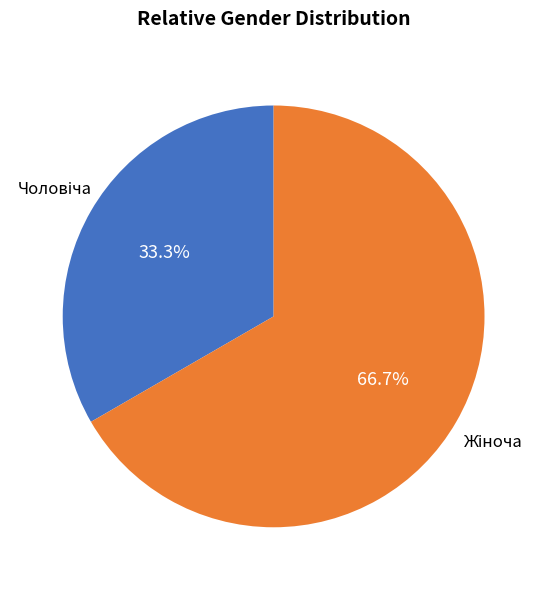

Is there a majority slice in this chart?

Yes